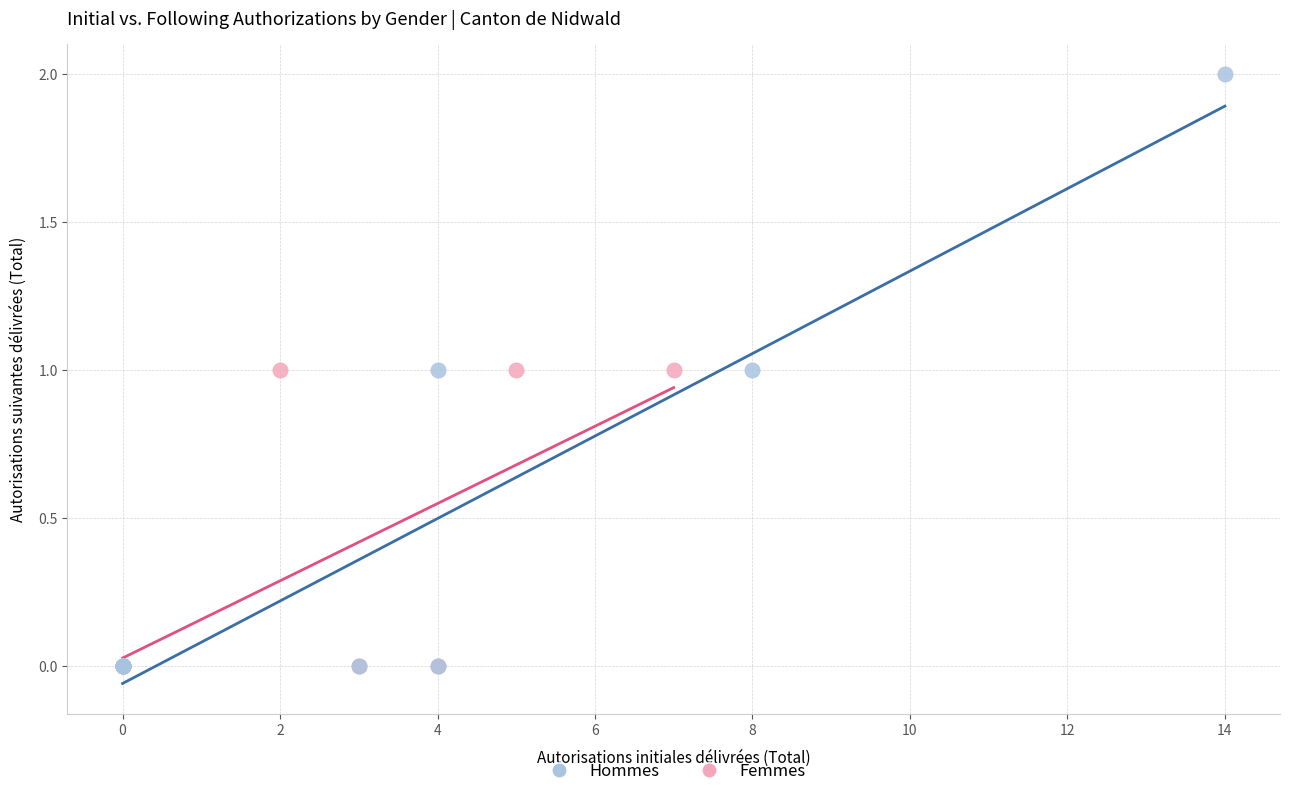

Which series contains the highest Y value?

Hommes